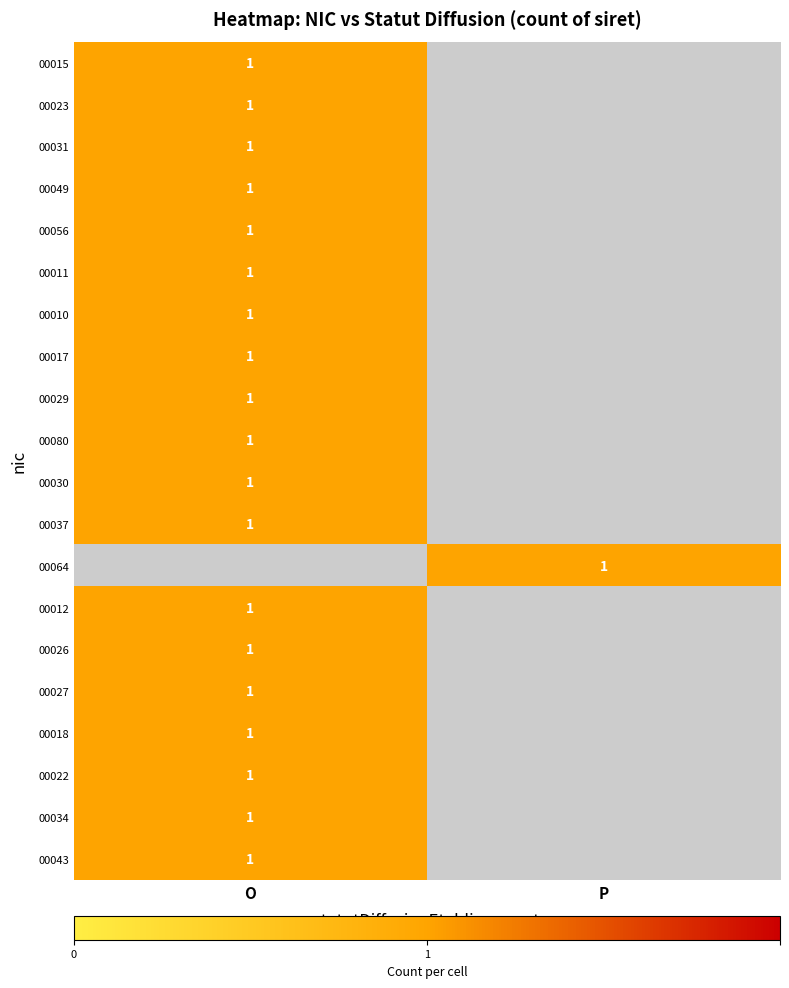

List the series in order of their peak value, highest first.

00015, 00023, 00031, 00049, 00056, 00011, 00010, 00017, 00029, 00080, 00030, 00037, 00064, 00012, 00026, 00027, 00018, 00022, 00034, 00043